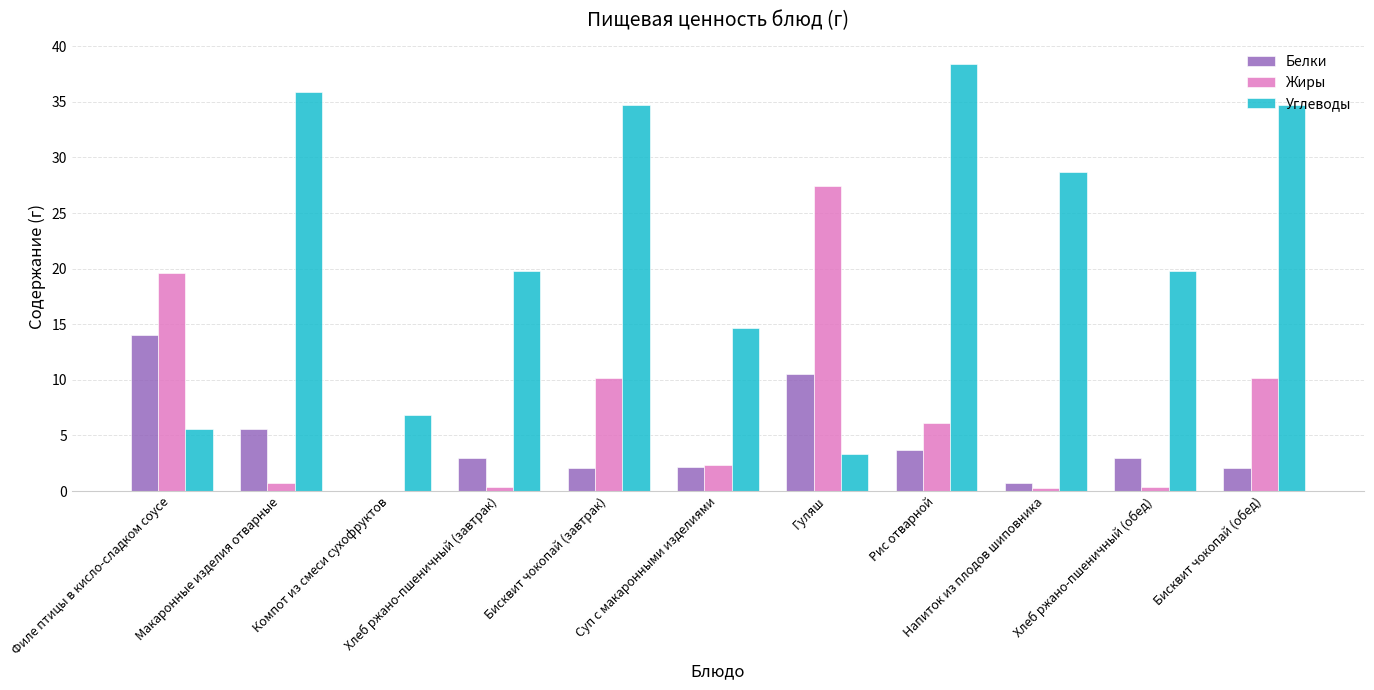

What is the maximum value for Жиры?

27.4